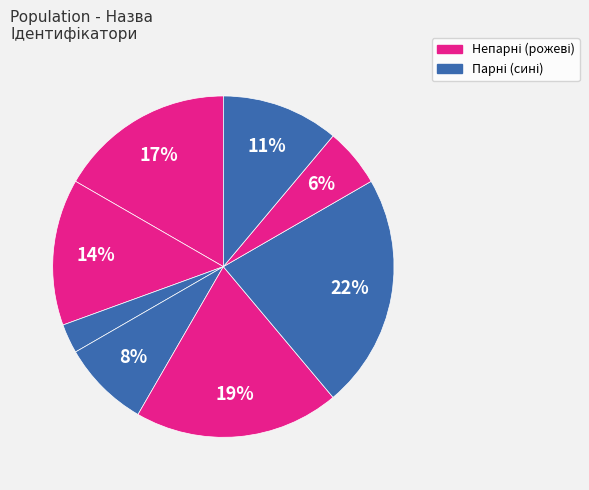

How many segments does this pie chart have?

8